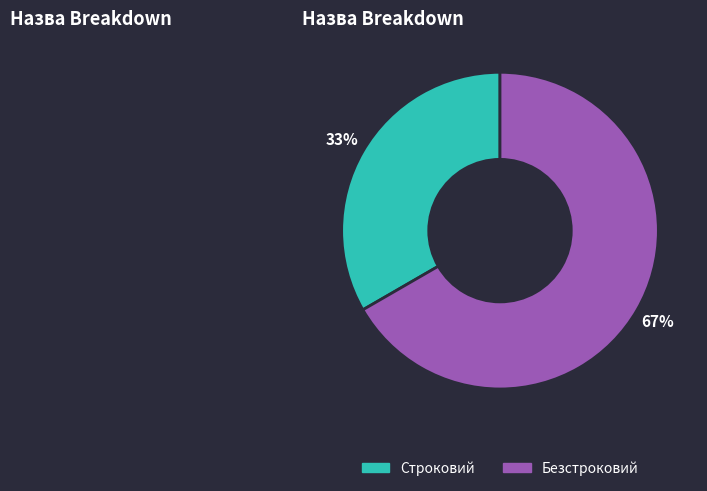

What percentage is the Строковий slice, to the nearest percent?

33%